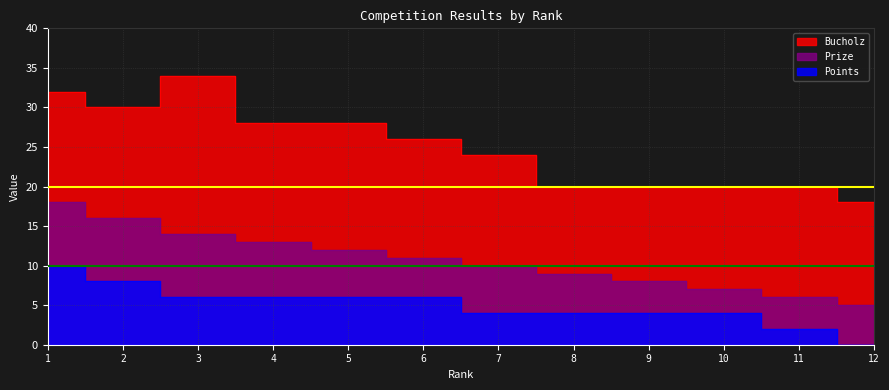

Reading left to right, transcribe all the data shown in this chart.

Prize: 18	16	14	13	12	11	10	9	8	7	6	5
Bucholz: 32	30	34	28	28	26	24	20	20	20	20	18
Points: 10	8	6	6	6	6	4	4	4	4	2	0